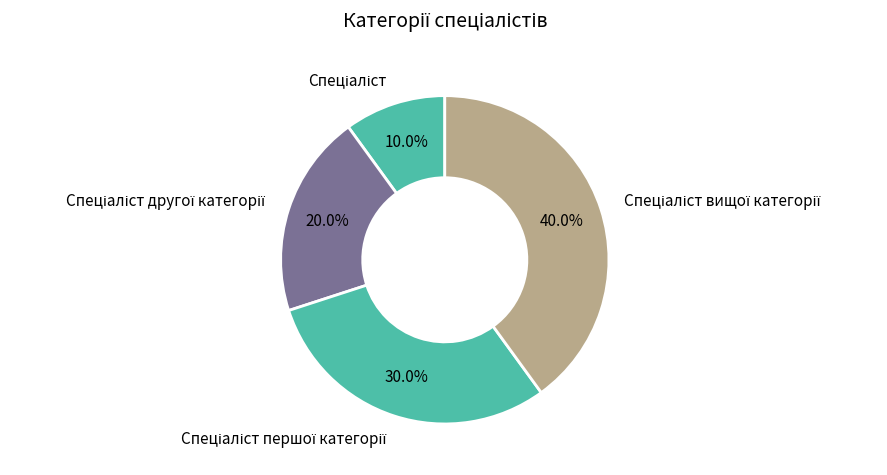

Is there any slice that represents more than half of the pie?

No